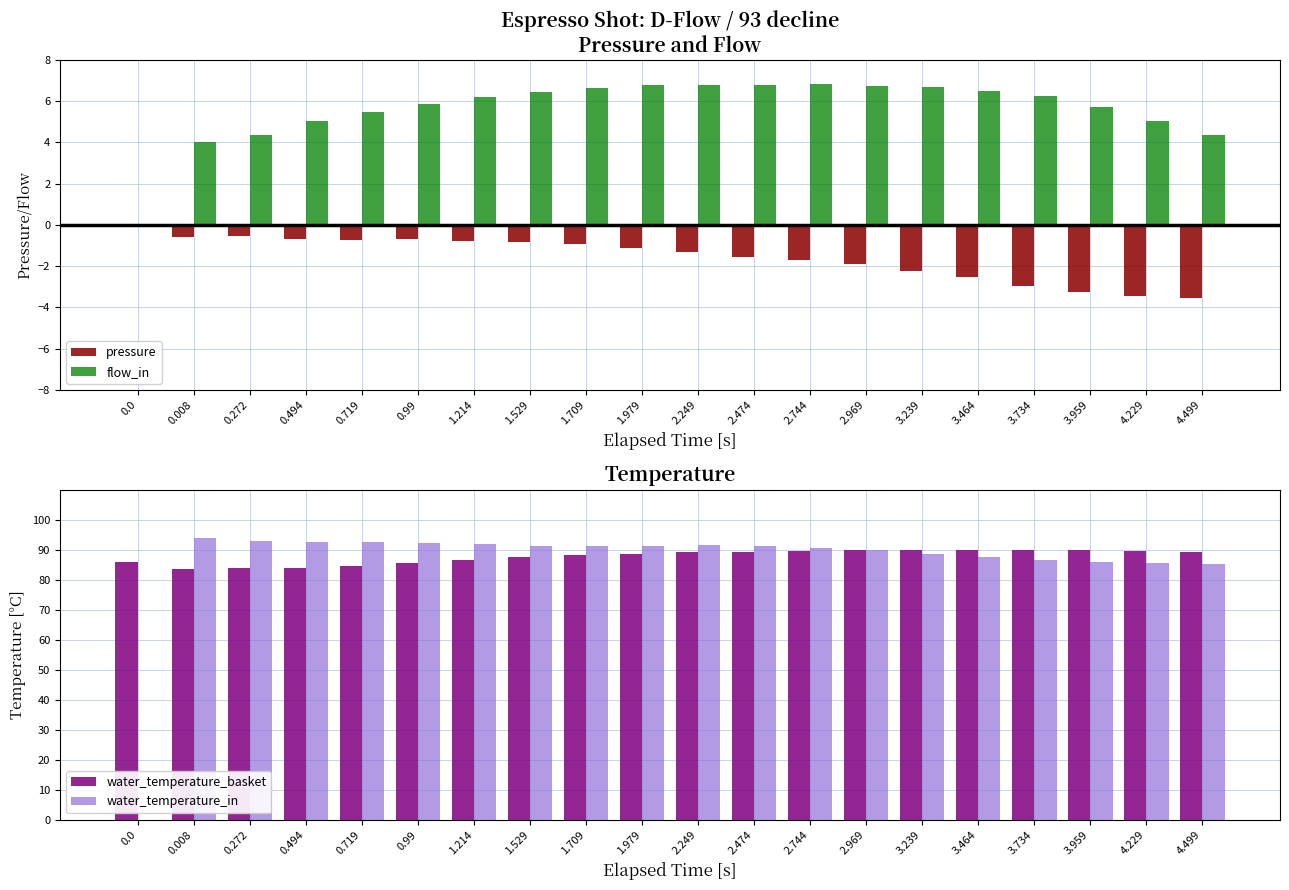

At which category is the sum across all series the highest?

2.249